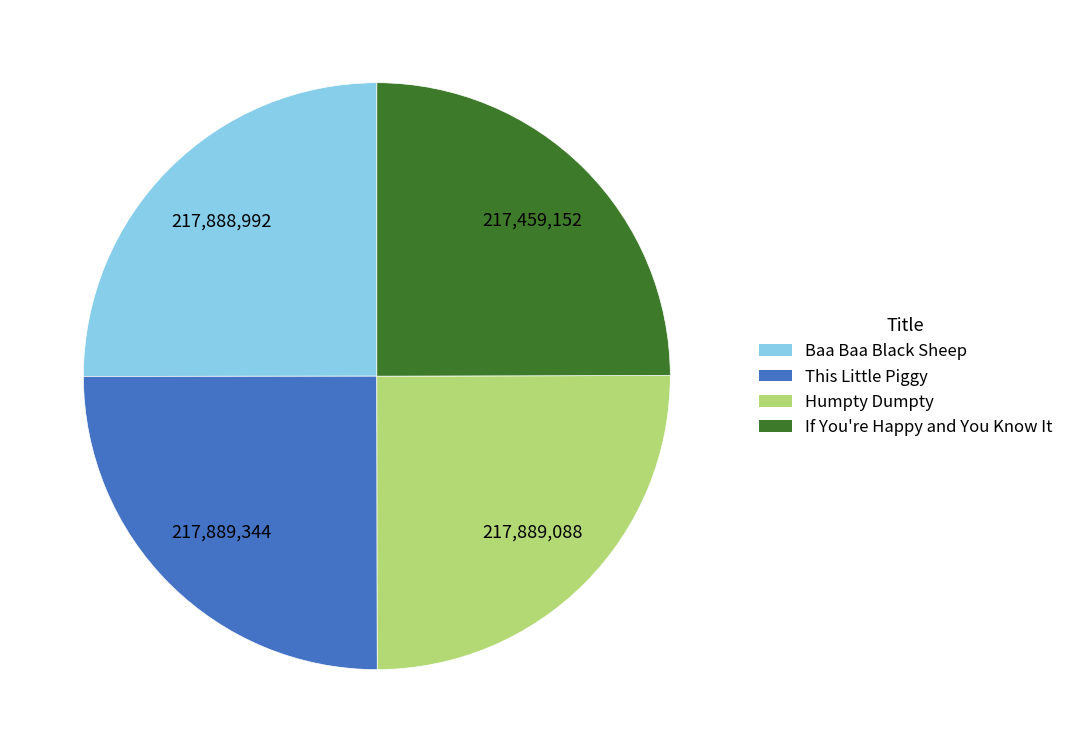

Does any single category account for the majority?

No